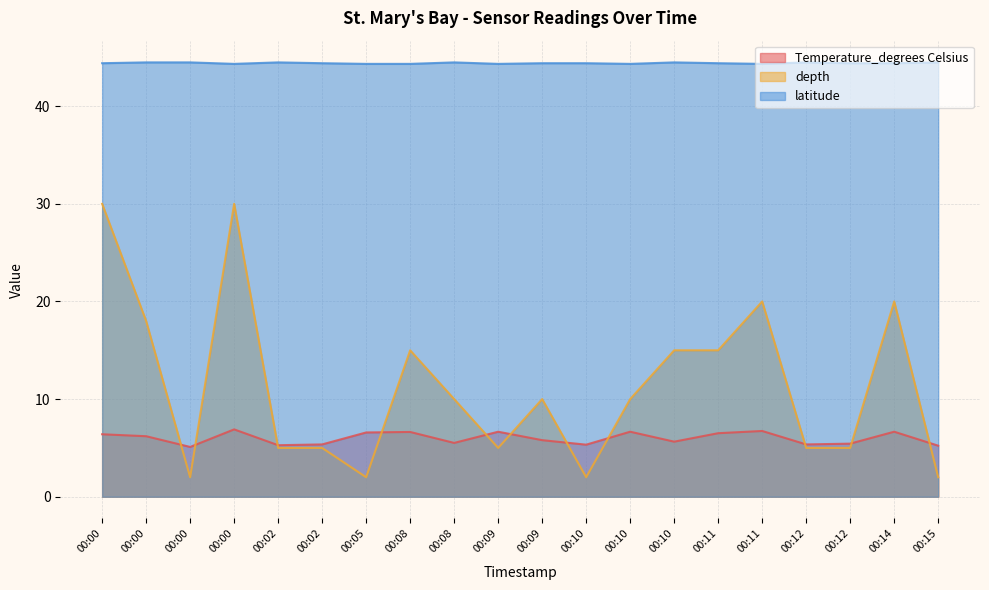

What are all the series names shown in the legend?

Temperature_degrees Celsius, depth, latitude